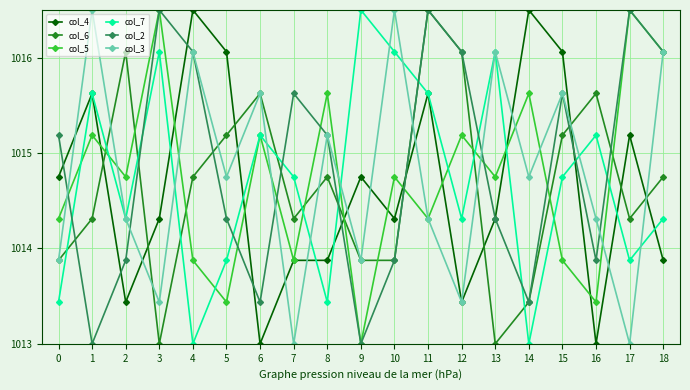

Which category has the highest value in the col_7 series?

9